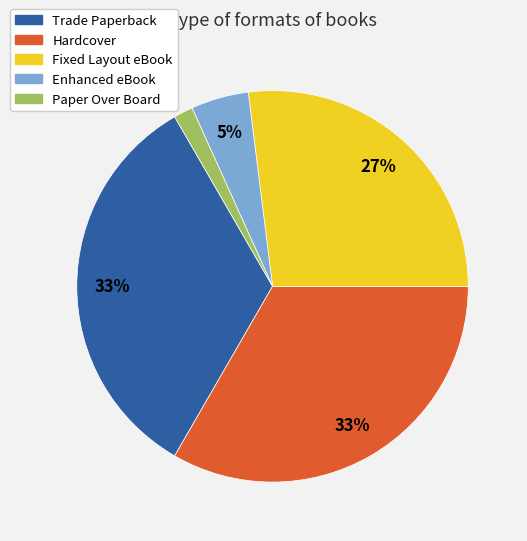

How many segments does this pie chart have?

5